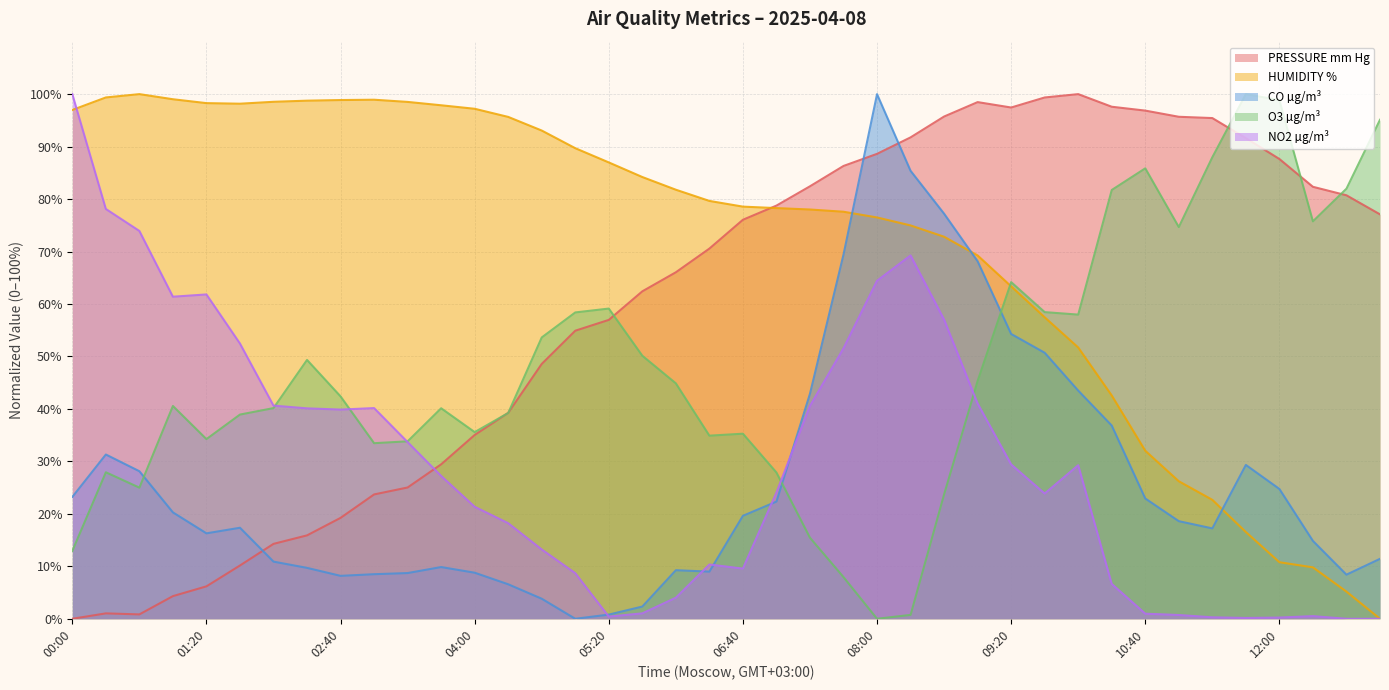

True or false: CO µg/m³ has a value of 3.0 at 12:40.

False